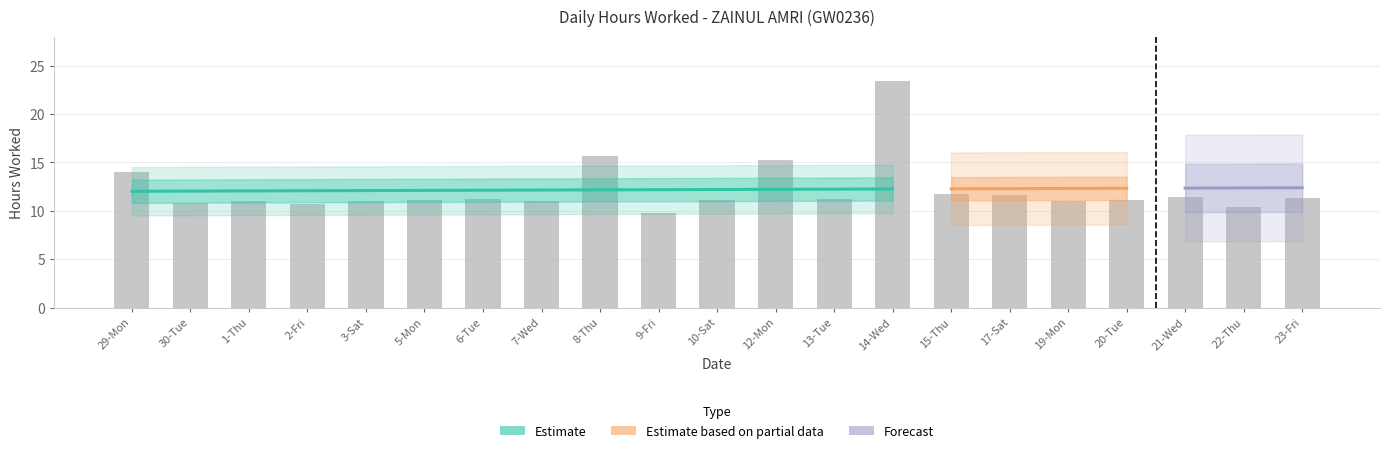

Reading left to right, transcribe all the data shown in this chart.

14.0	10.8	11.0	10.8	11.1	11.2	11.2	11.0	15.7	9.8	11.1	15.3	11.2	23.4	11.8	11.6	11.0	11.2	11.4	10.4	11.4